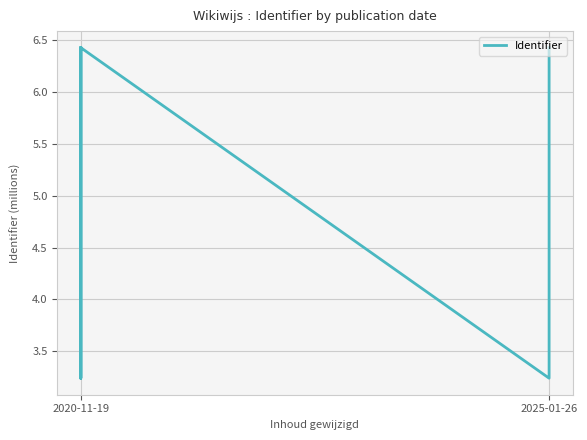

What is the greatest value displayed?

6.4